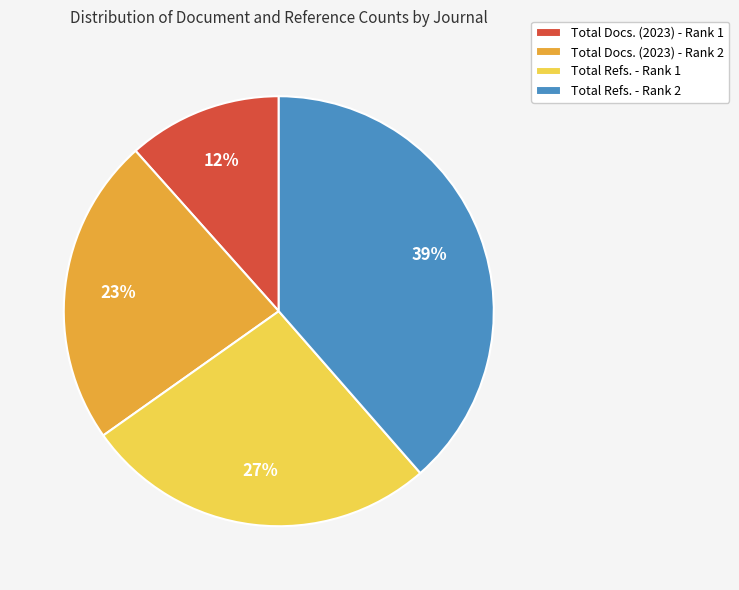

To the nearest percent, what is the difference between the Total Refs. - Rank 2 and Total Refs. - Rank 1 slice percentages?

12%